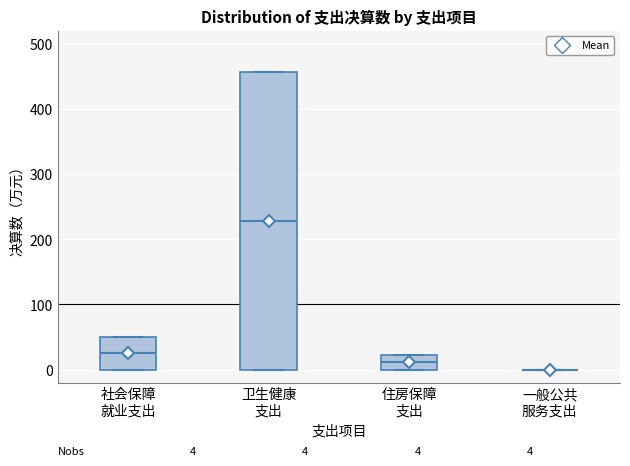

Which box is the tallest, from its lower edge to its upper edge?

卫生健康 支出